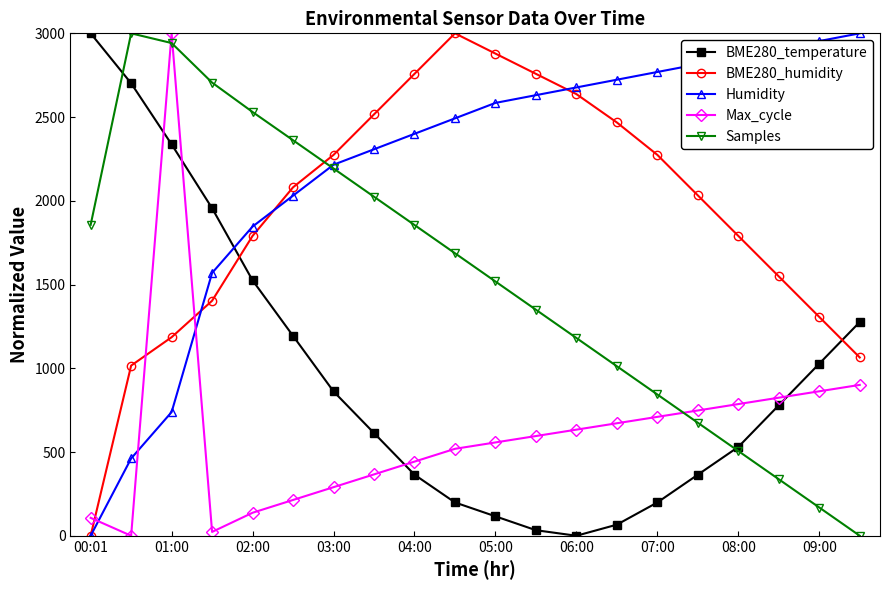

What is the value of the Samples point at the 11th from the left?

1518.2